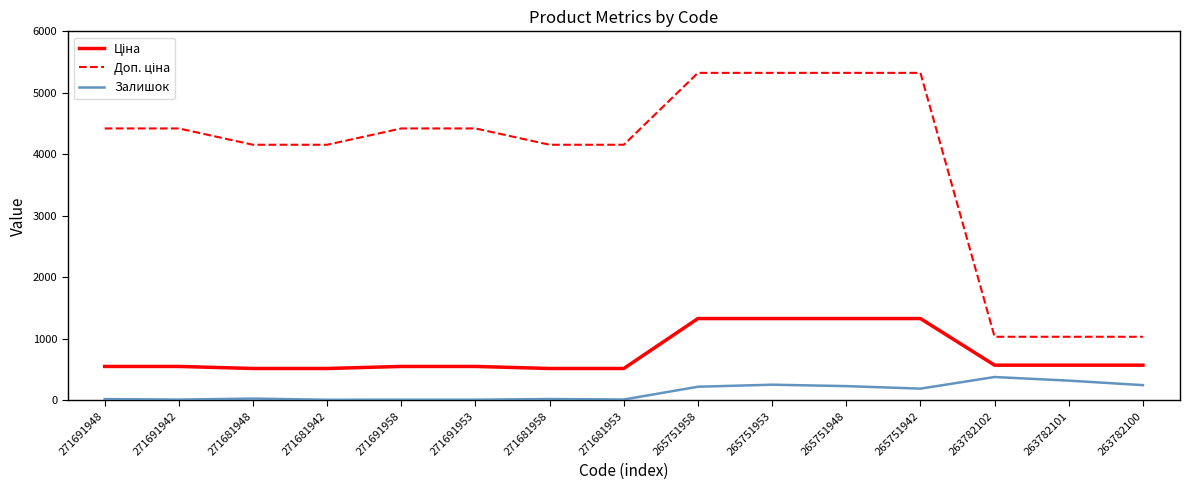

What is the difference between the maximum and minimum values in the Залишок series?

370.0